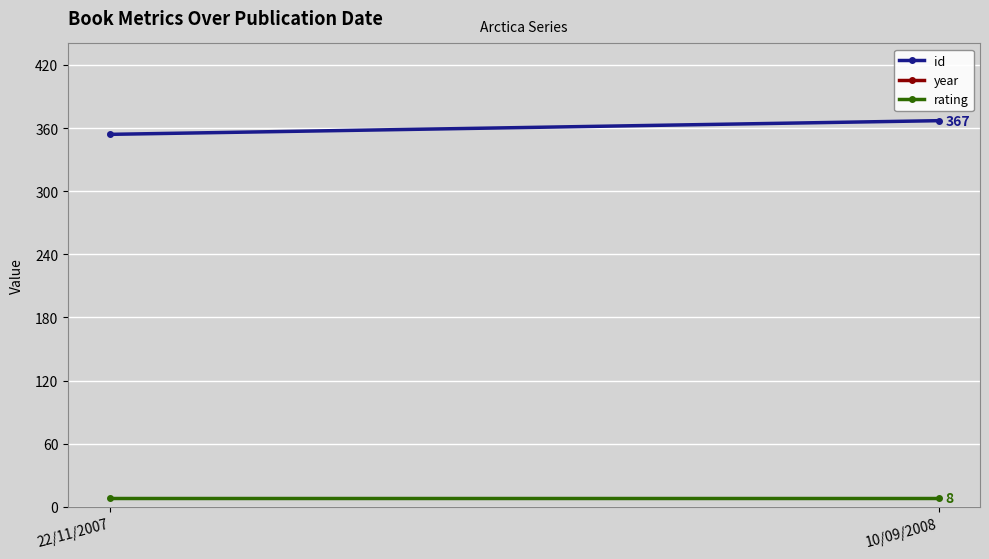

Reading left to right, list all the values displayed in this chart.

id: 22/11/2007=354	10/09/2008=367
year: 22/11/2007=2007	10/09/2008=2008
rating: 22/11/2007=8	10/09/2008=8